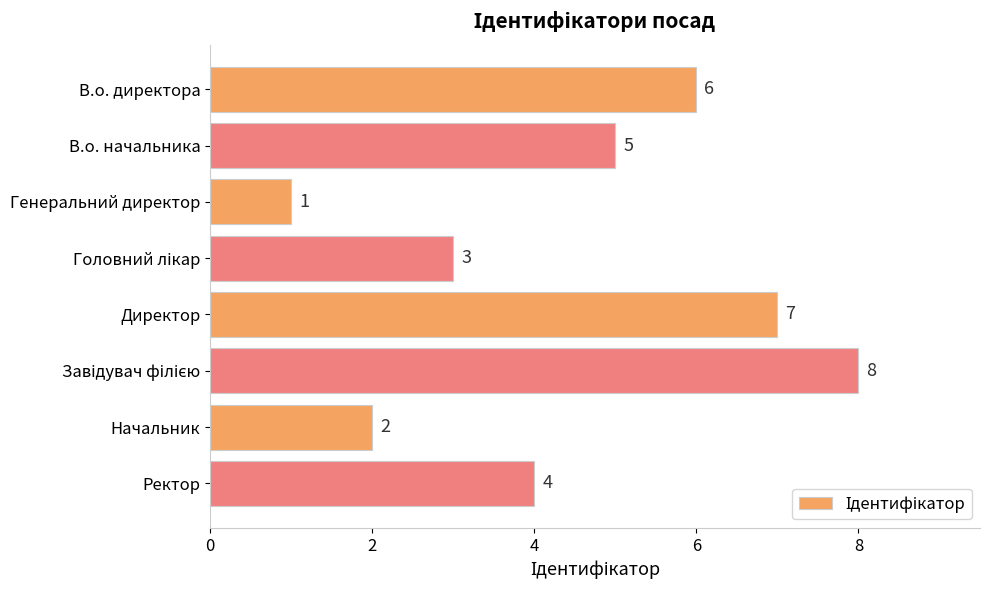

Are the bars grouped side by side (vs. stacked)?

No